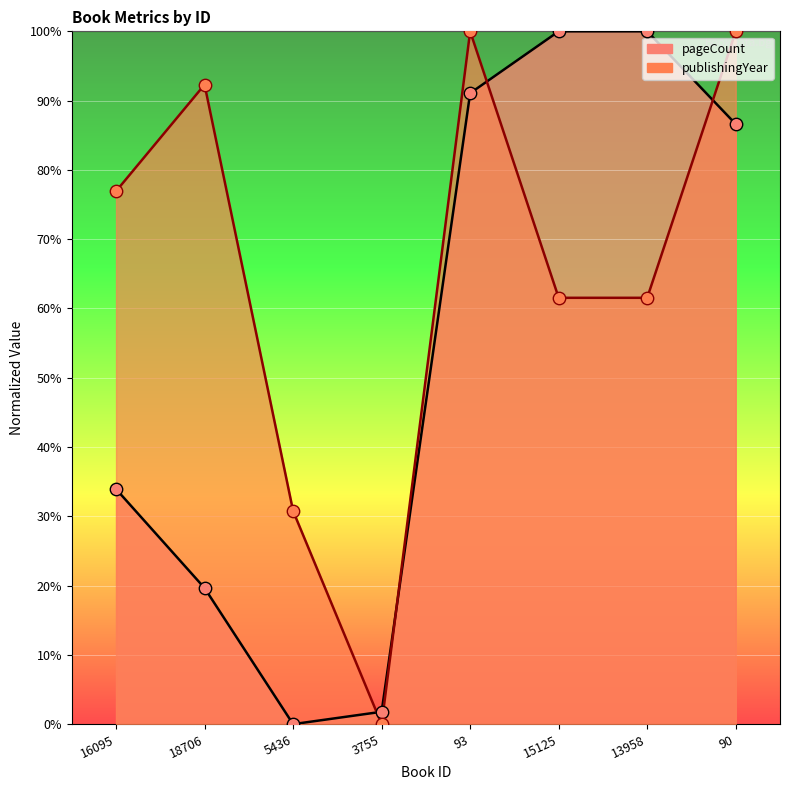

At which category is the sum across all series the highest?

93